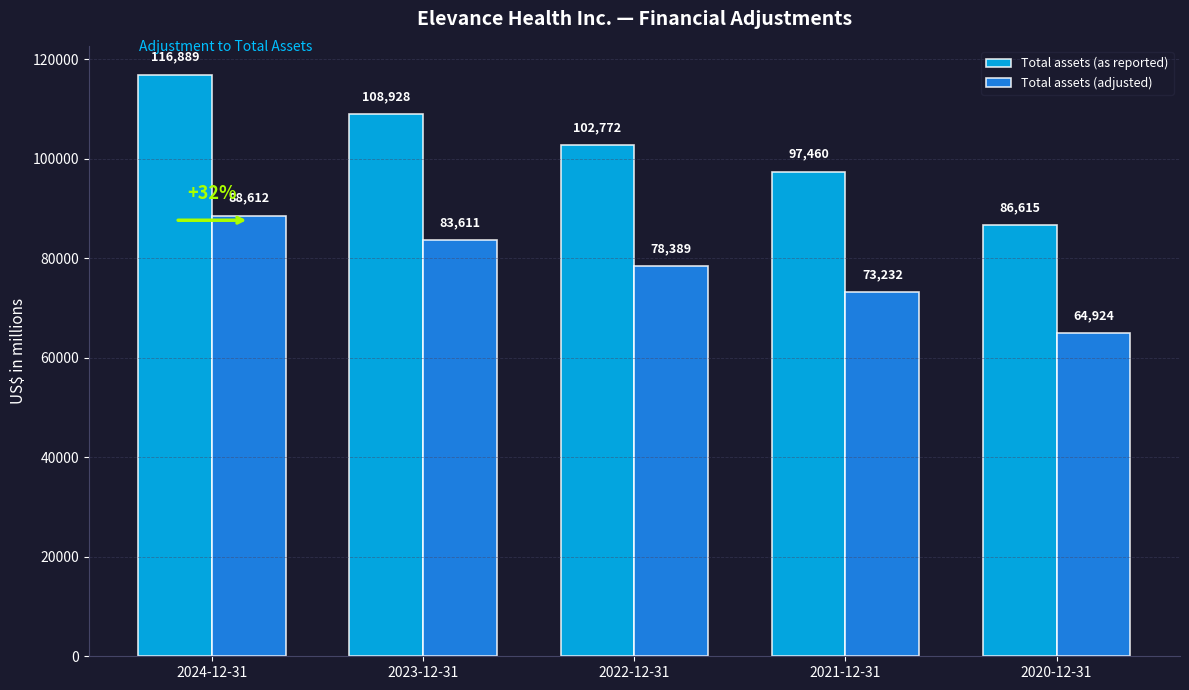

How many bars are there in each group?

2